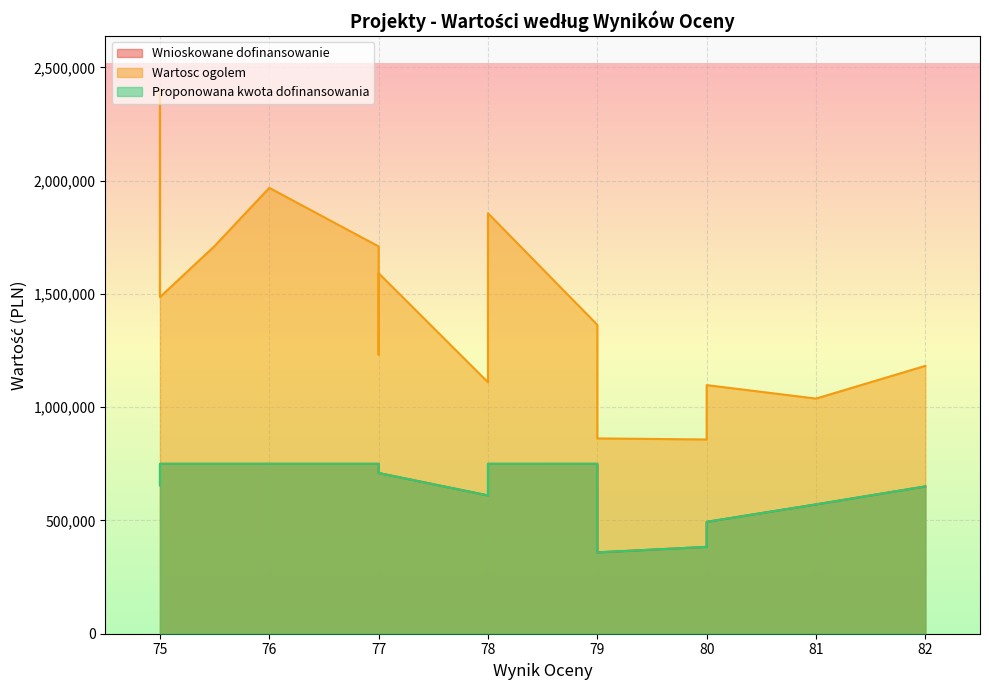

What is the maximum value shown in the chart?

2398710.3